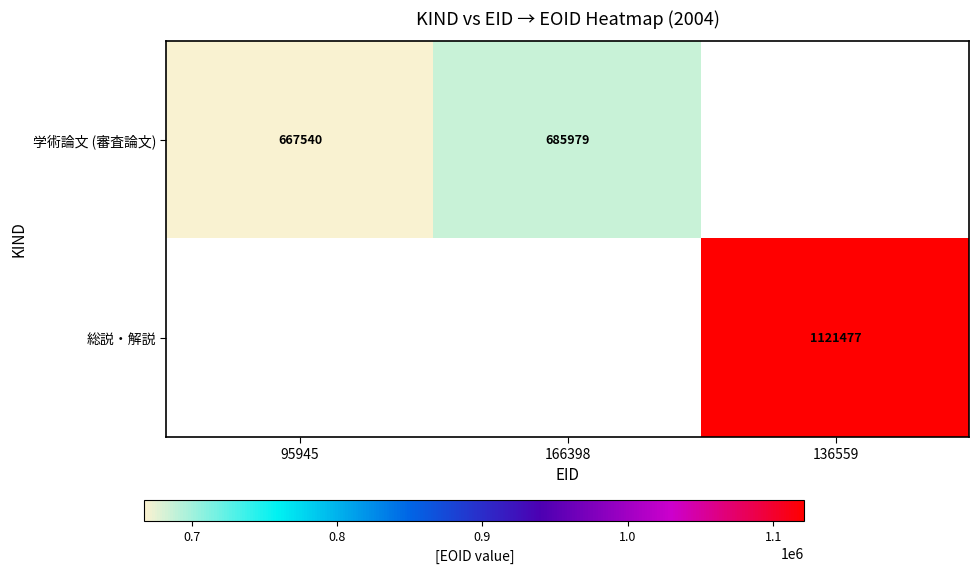

The 総説・解説 series shows 535286 at 136559. True or false?

False